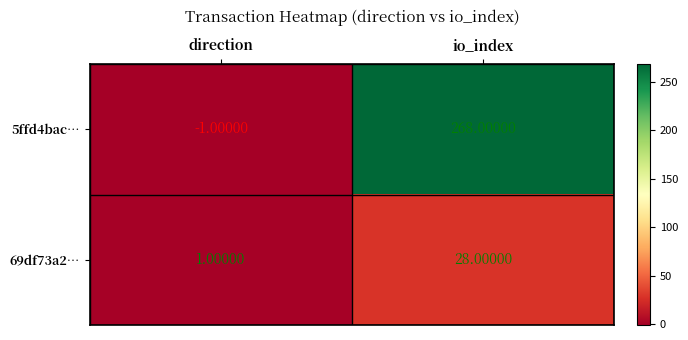

At which label does 69df73a2… reach its minimum?

direction